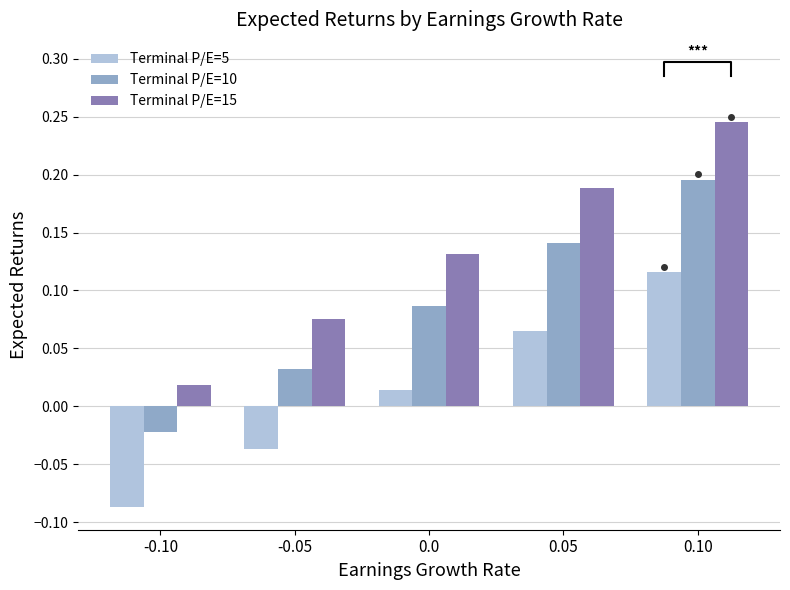

Reading right to left, transcribe all the data shown in this chart.

Terminal P/E=5: 0.1	0.1	0.0	-0.0	-0.1
Terminal P/E=10: 0.2	0.1	0.1	0.0	-0.0
Terminal P/E=15: 0.2	0.2	0.1	0.1	0.0